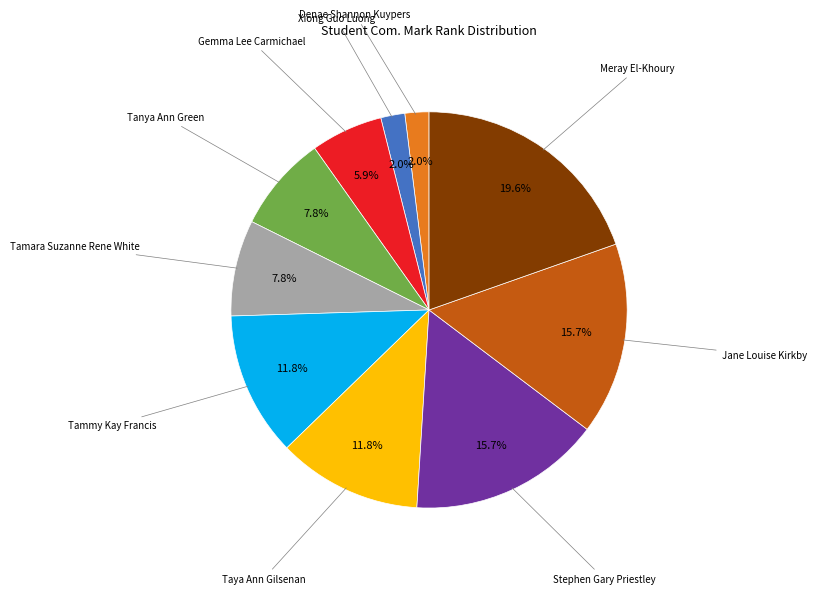

Which category has the biggest portion of the pie?

Meray El-Khoury